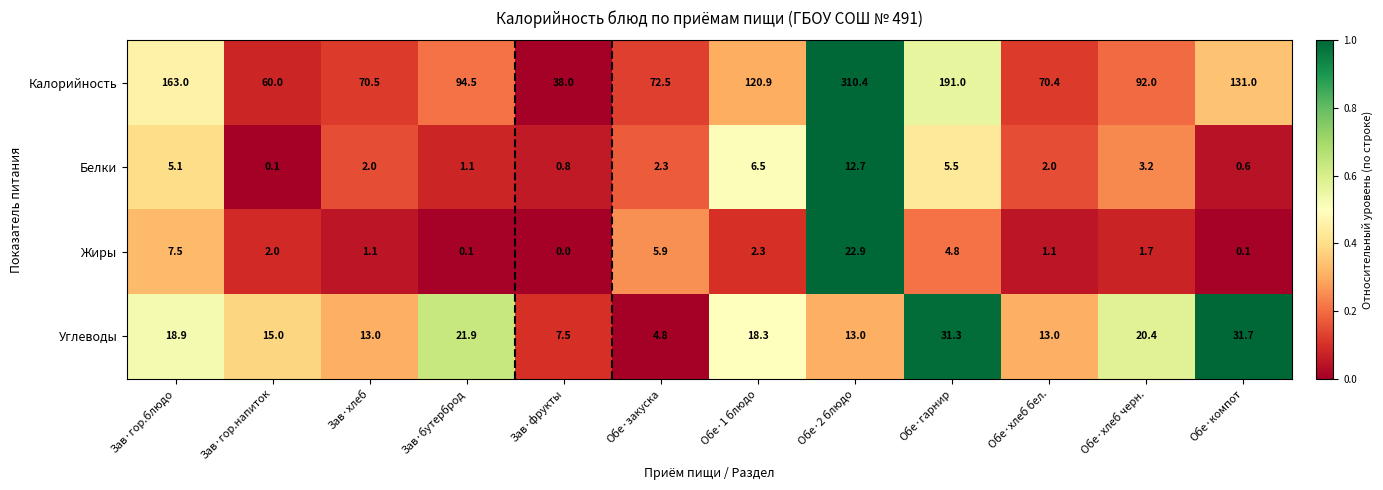

The Калорийность series shows 94.5 at Зав·бутерброд. True or false?

True